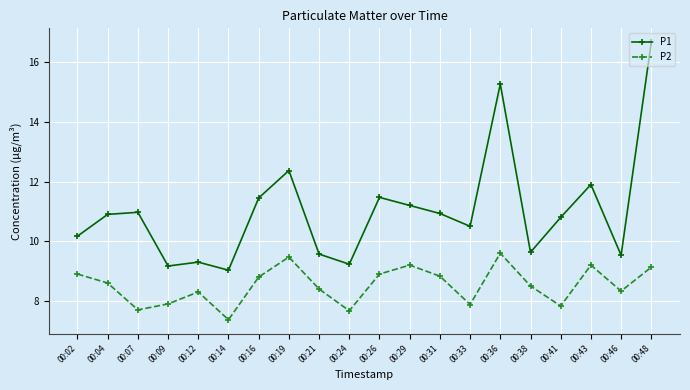

What is the lowest value of the P2 series?

7.4